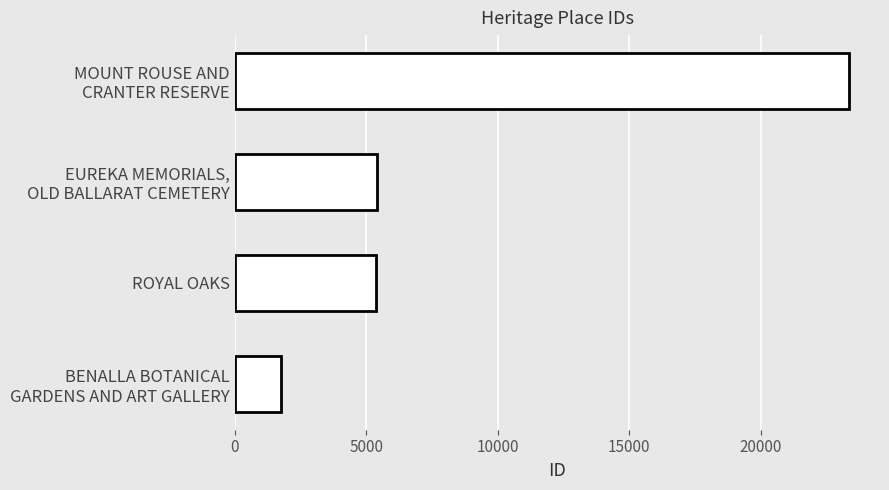

What is the smallest value displayed?

1772